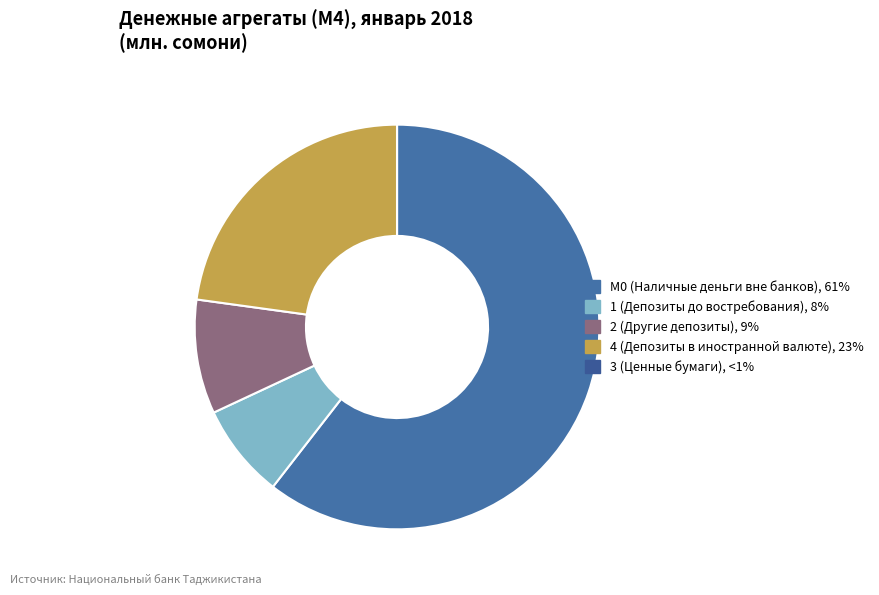

Rank the categories by value from lowest to highest.

3 (Ценные бумаги), 1 (Депозиты до востребования), 2 (Другие депозиты), 4 (Депозиты в иностранной валюте), М0 (Наличные деньги вне банков)